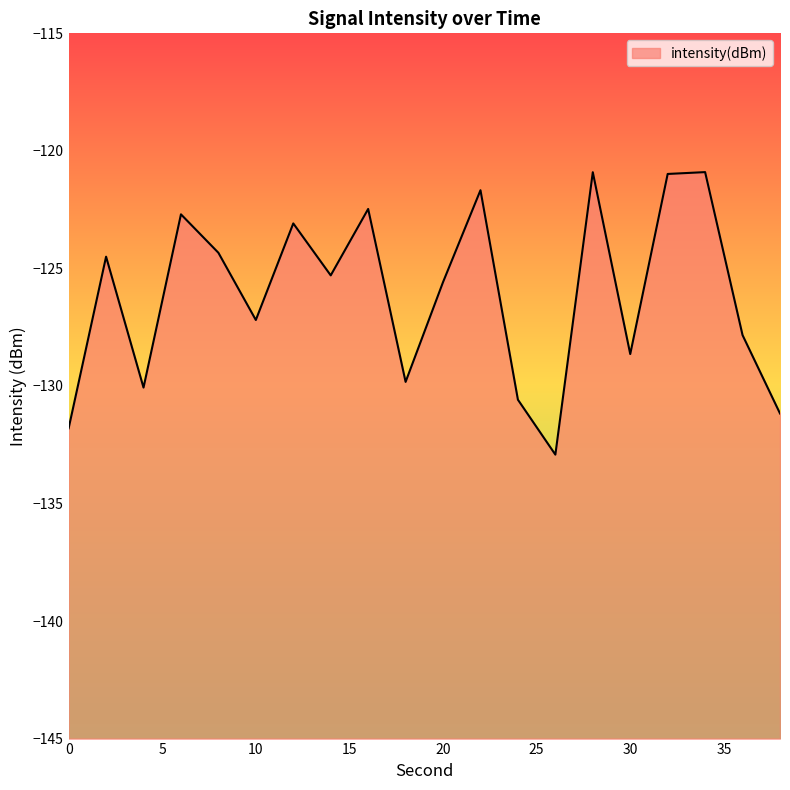

List the labels in order of value, smallest first.

26, 0, 38, 24, 4, 18, 30, 36, 10, 20, 14, 2, 8, 12, 6, 16, 22, 32, 28, 34